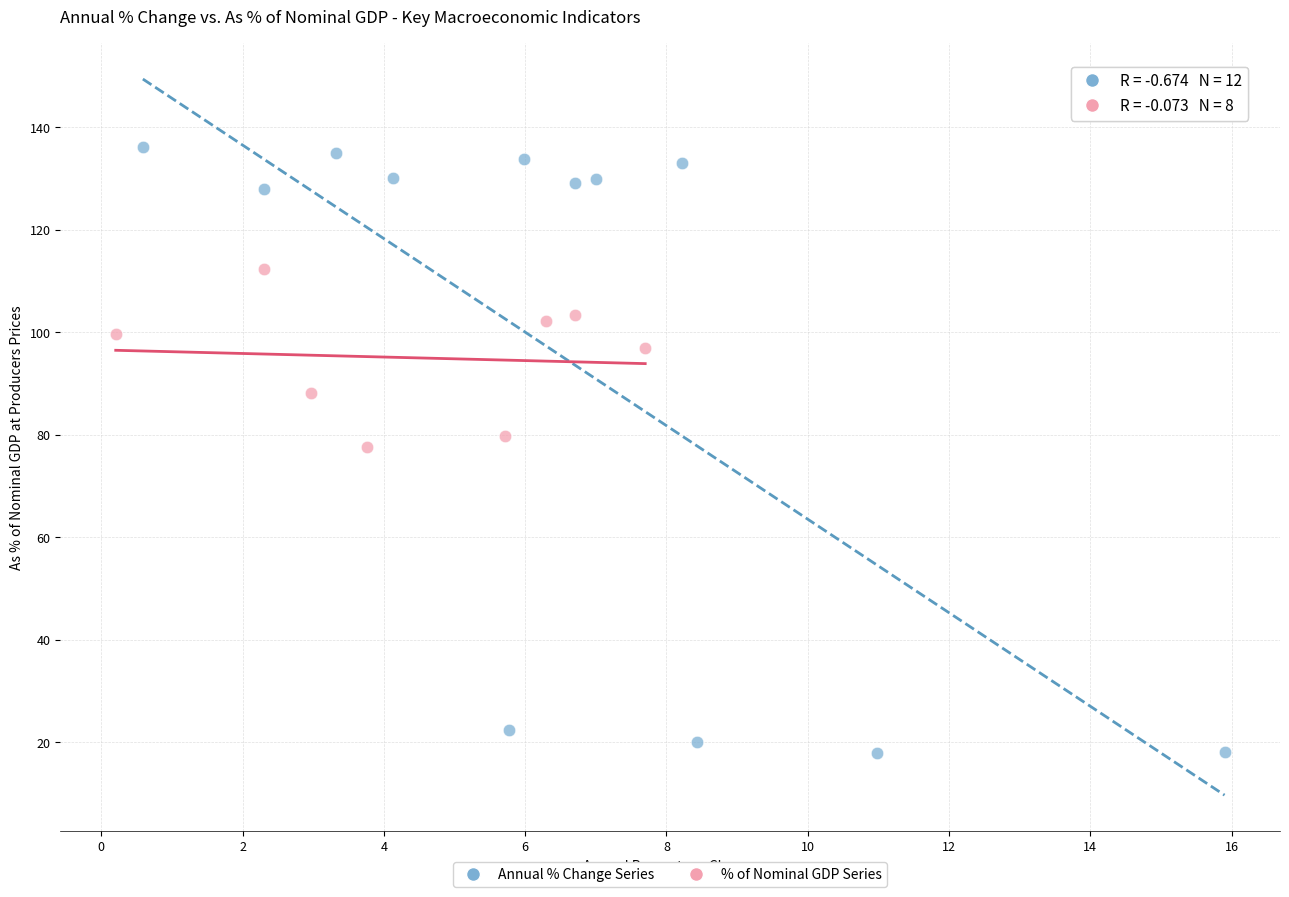

Which series reaches the maximum Y coordinate?

Annual % Change Series